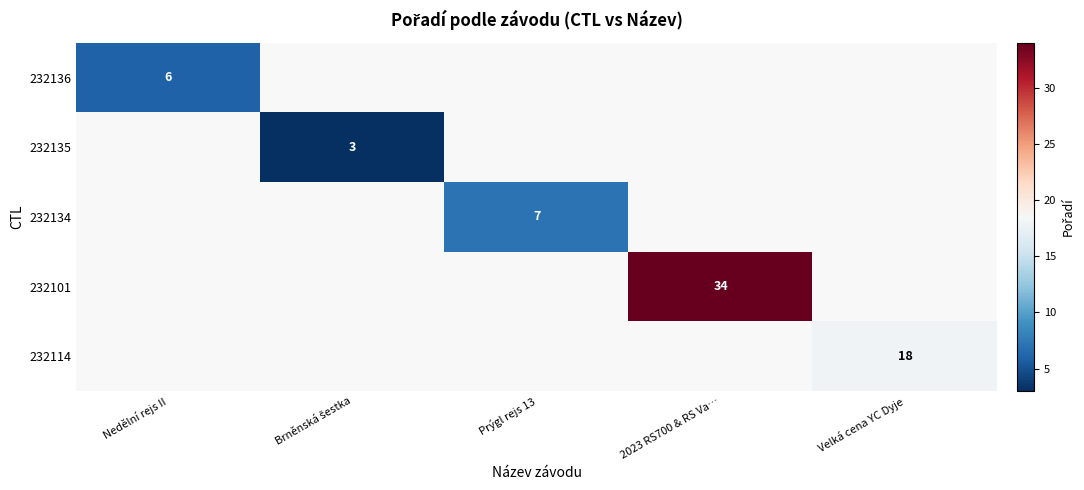

At how many categories does at least one series exceed 8?

2